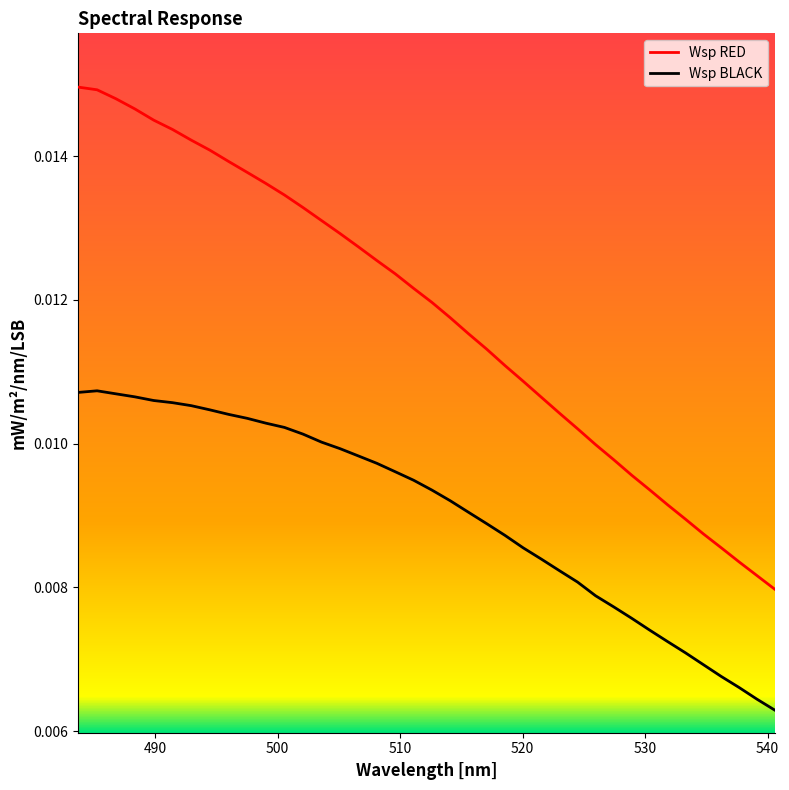

Which series has the largest total across all categories?

Wsp RED